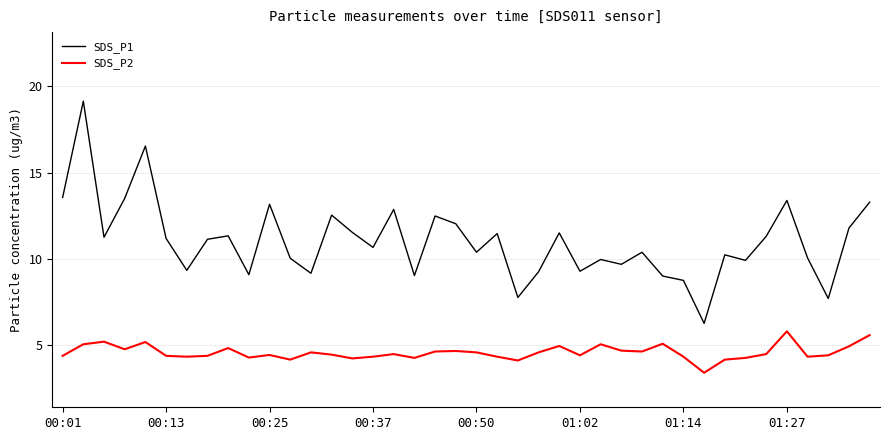

What is the difference between the maximum and minimum values in the SDS_P2 series?

2.4